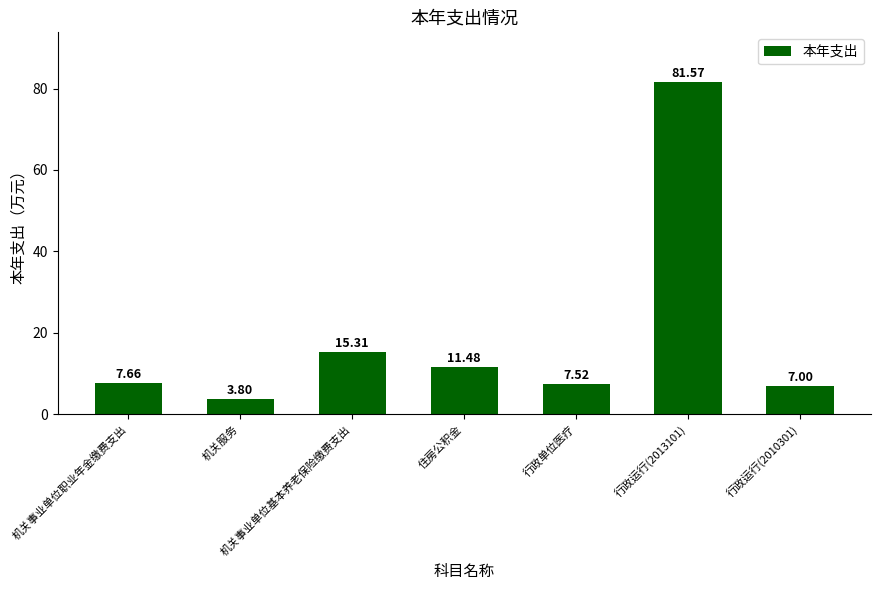

Which label corresponds to the smallest value in the chart?

机关服务